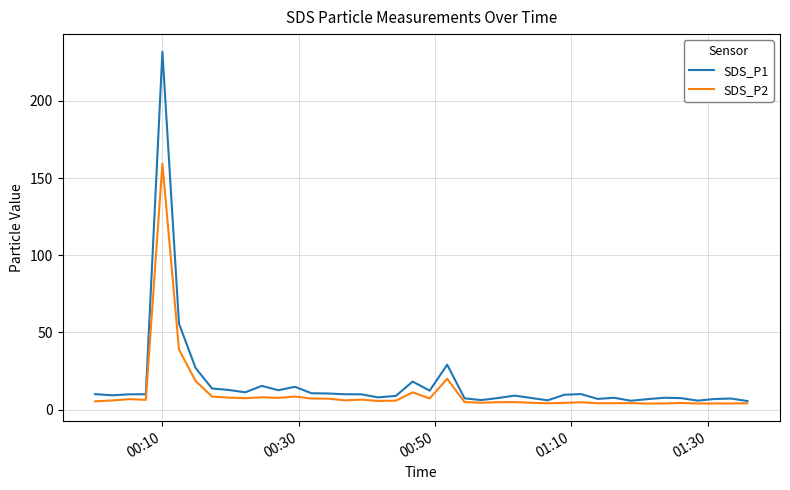

What are all the series names shown in the legend?

SDS_P1, SDS_P2